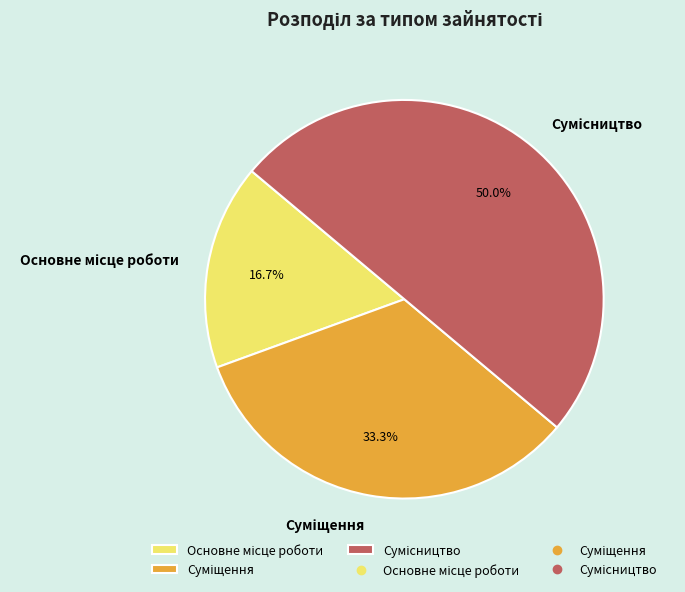

To the nearest percent, what is the difference between the largest and smallest slice percentages?

33%